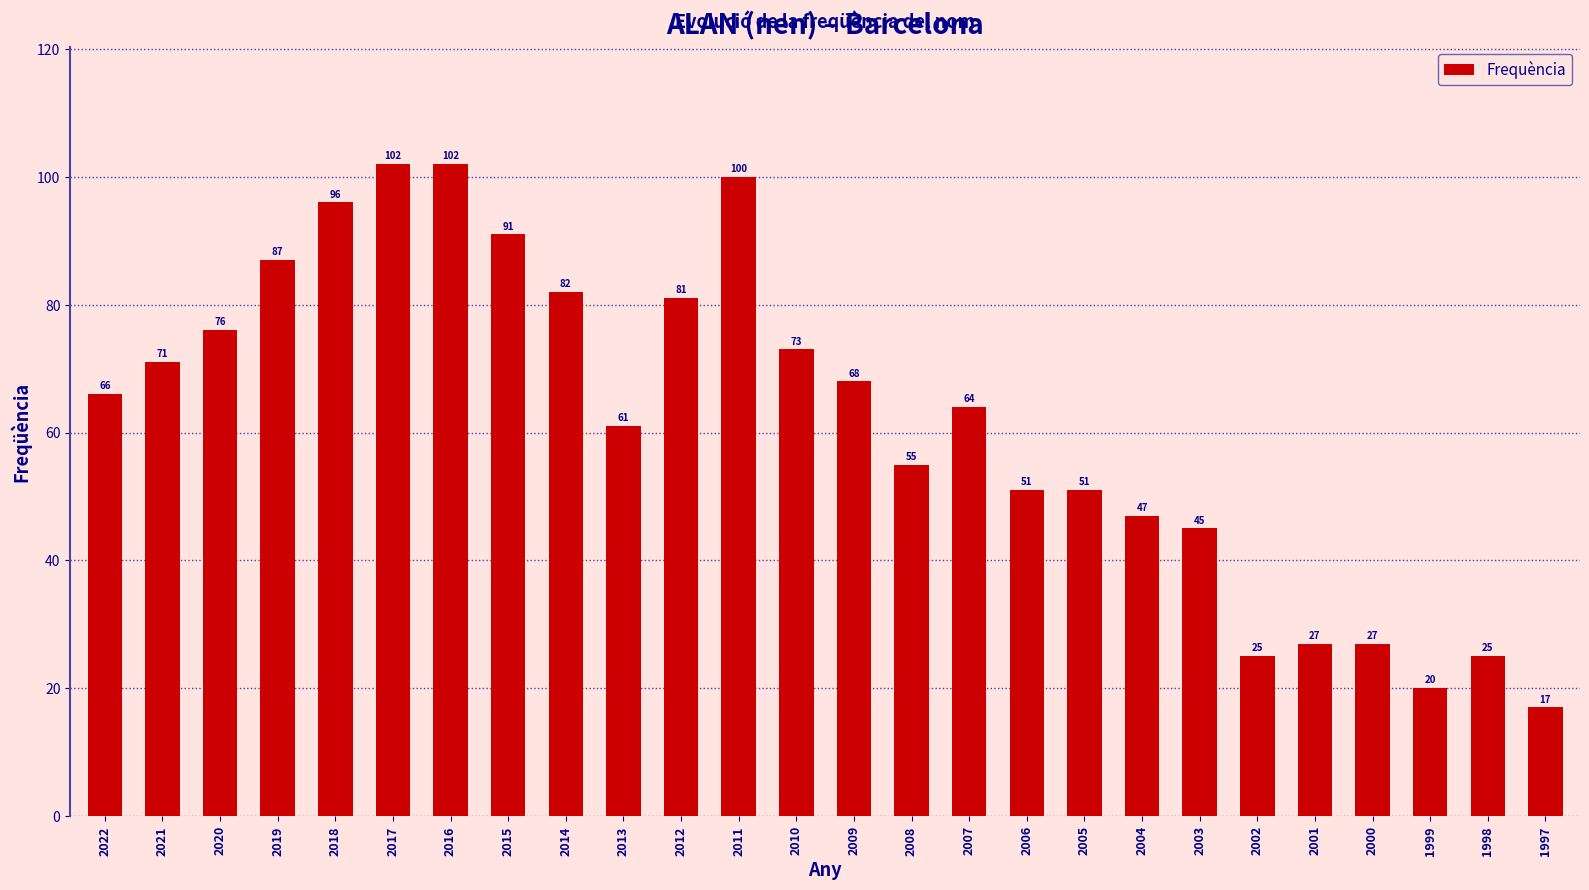

What is the approximate value at 2008, to the nearest 10?

60